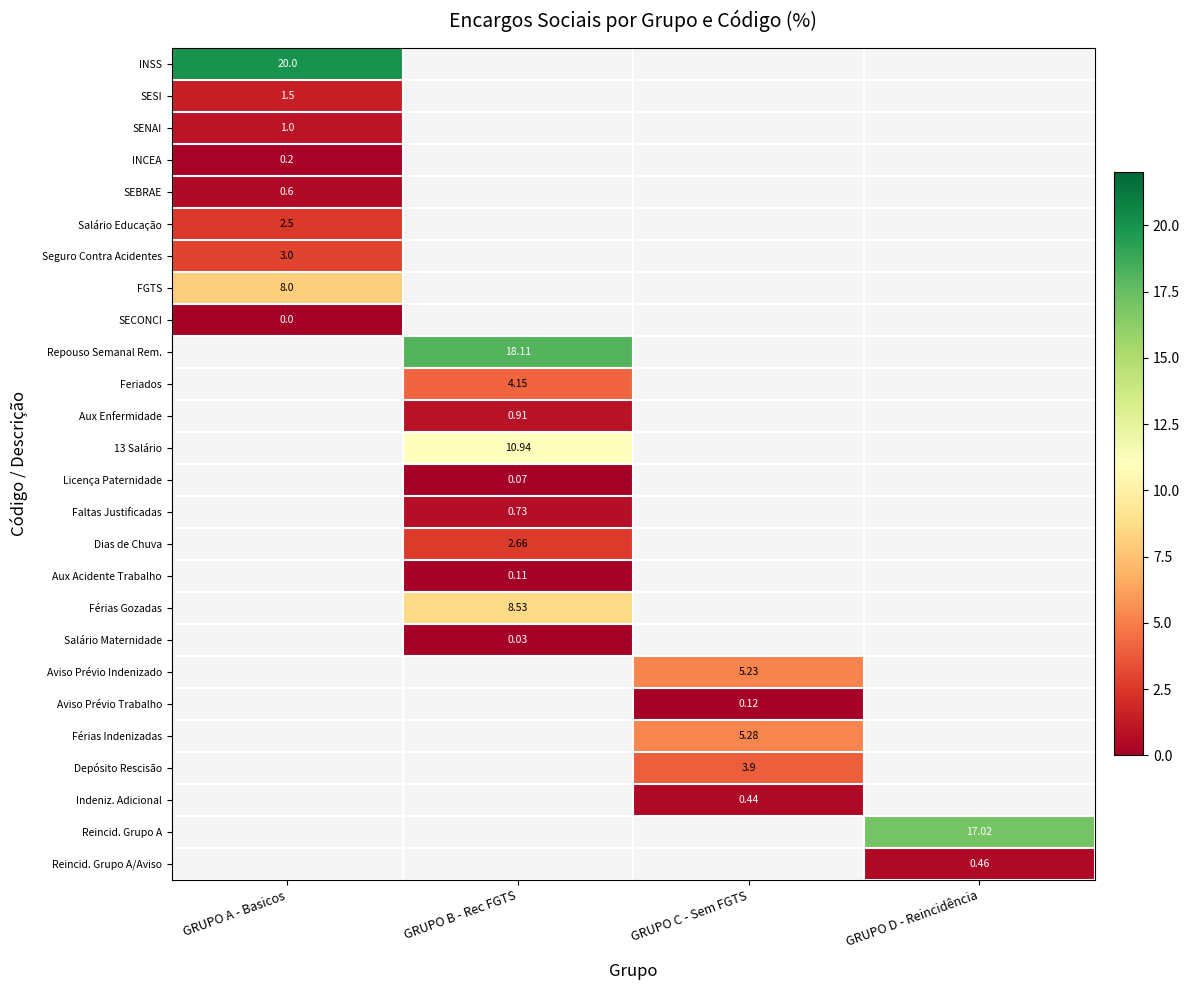

How many distinct data groups are displayed?

26